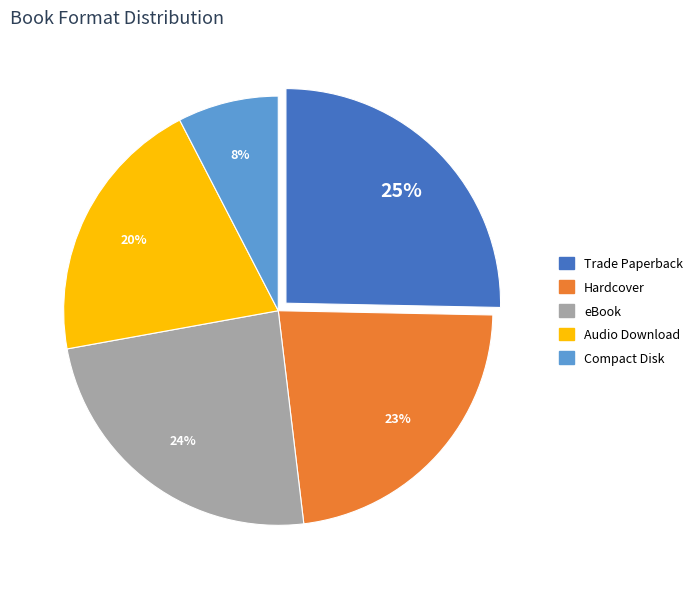

Does any single category account for the majority?

No